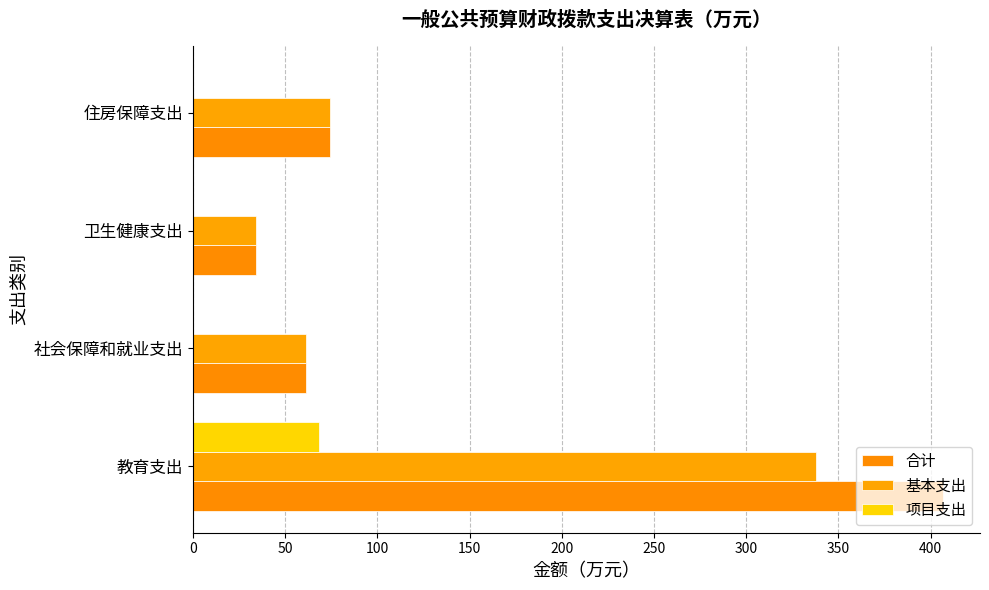

How many data points in 基本支出 are above 74?

2